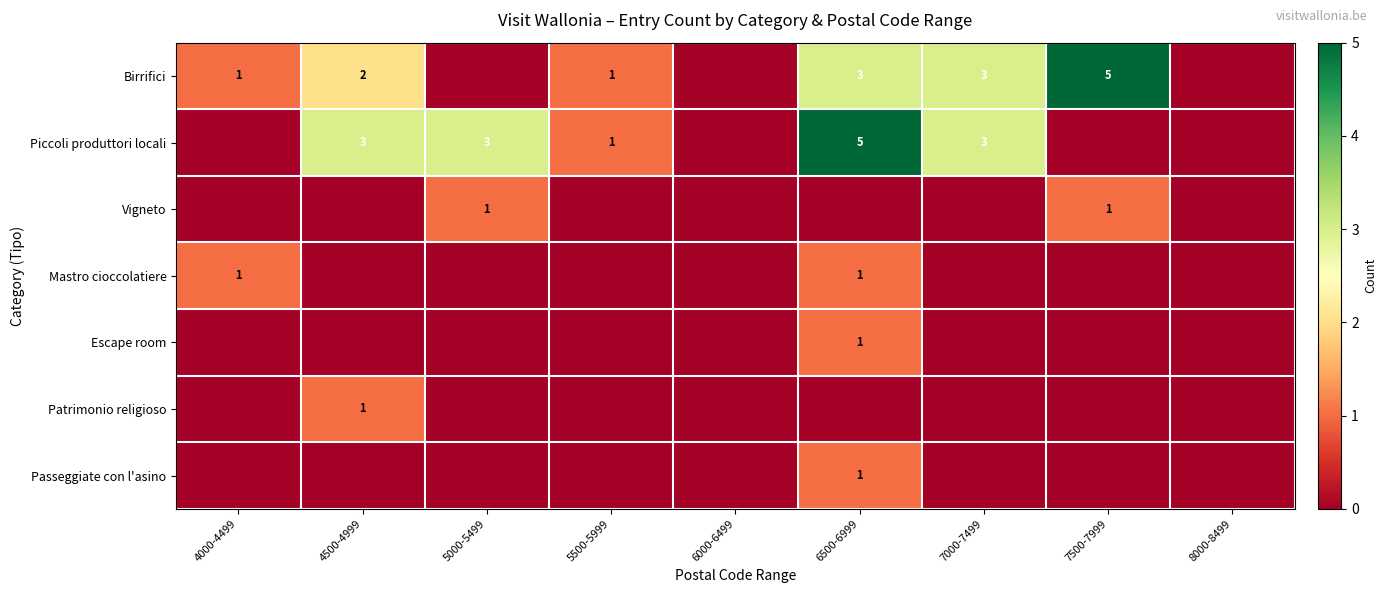

How many series are shown in this chart?

7